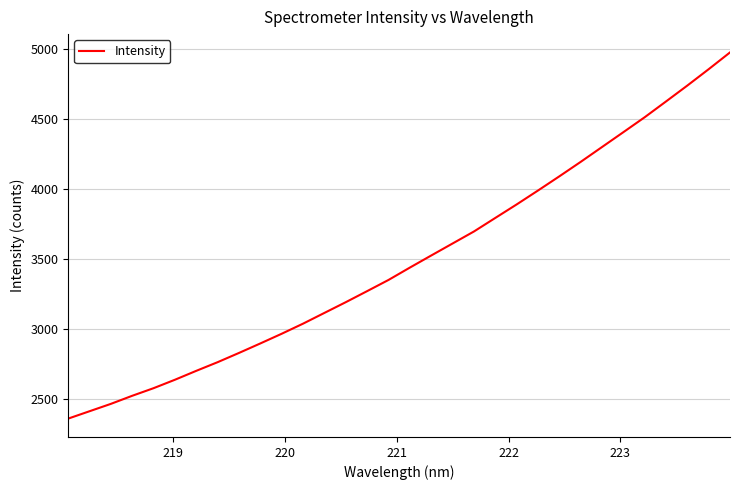

What is the maximum value shown in the chart?

4974.9